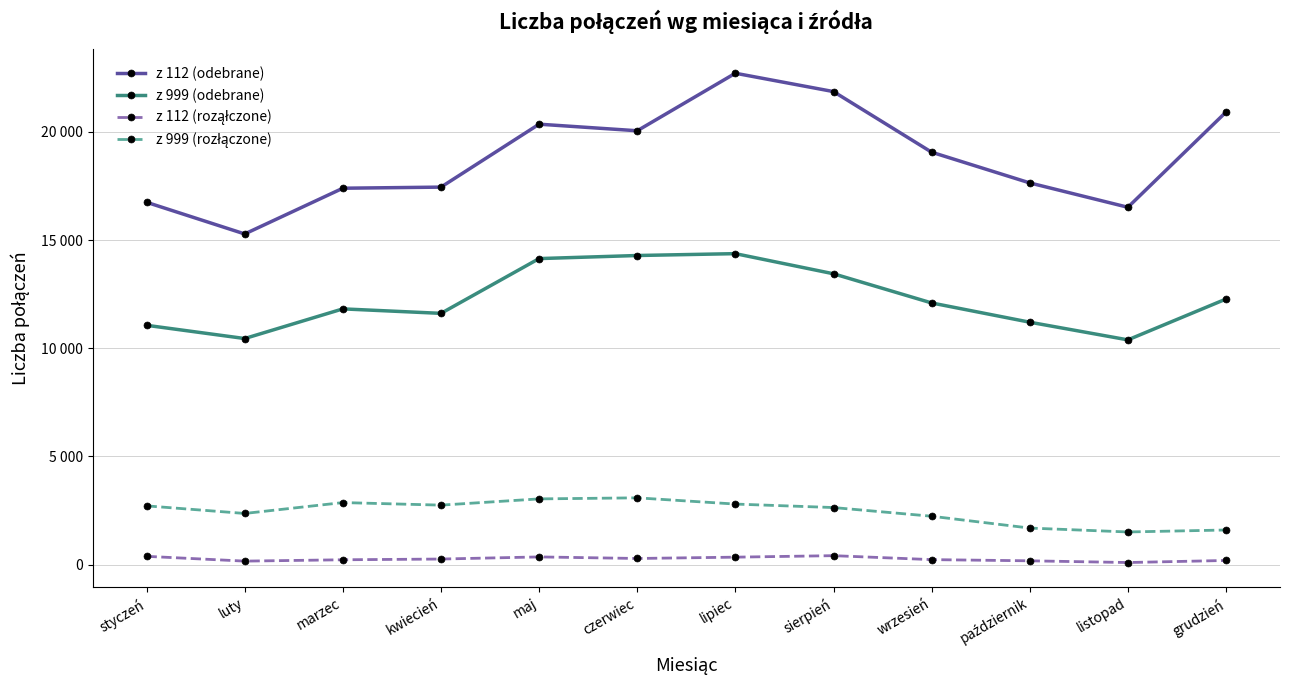

Does the chart have visible grid lines?

Yes